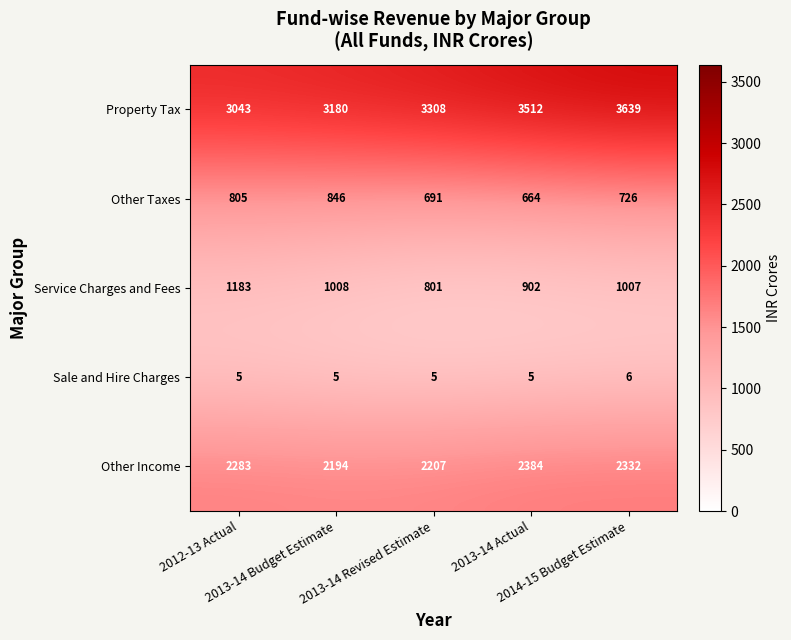

Which series has the largest total across all categories?

Property Tax